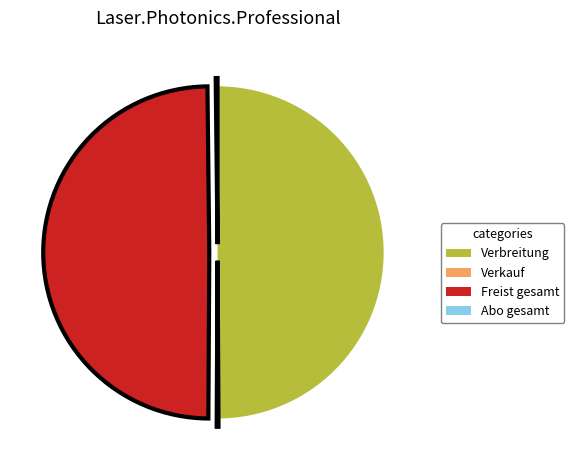

The Freist gesamt slice represents 50% of the pie. True or false?

True